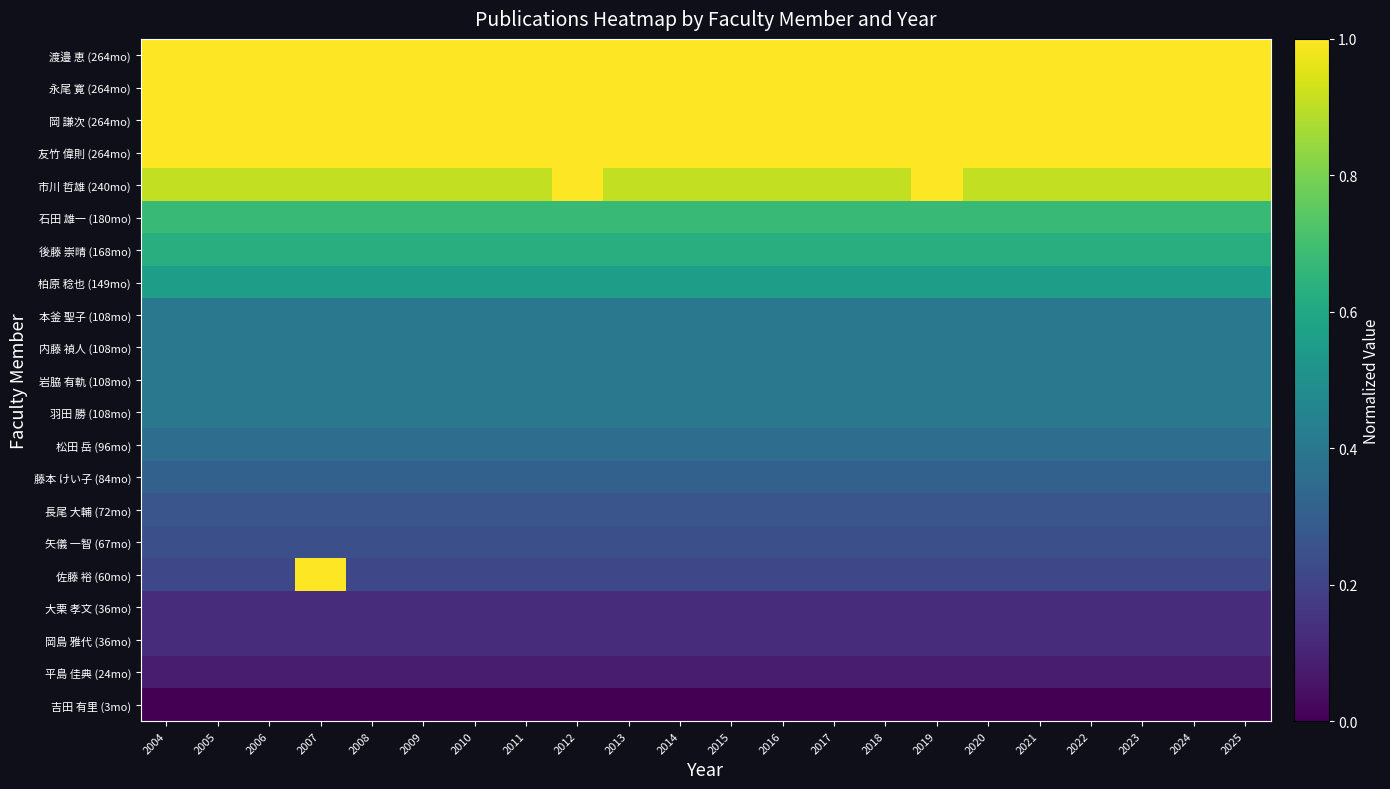

Reading left to right, extract all data points from this chart.

渡邉 恵 (264mo): 2004=1.0	2005=1.0	2006=1.0	2007=1.0	2008=1.0	2009=1.0	2010=1.0	2011=1.0	2012=1.0	2013=1.0	2014=1.0	2015=1.0	2016=1.0	2017=1.0	2018=1.0	2019=1.0	2020=1.0	2021=1.0	2022=1.0	2023=1.0	2024=1.0	2025=1.0
永尾 寛 (264mo): 2004=1.0	2005=1.0	2006=1.0	2007=1.0	2008=1.0	2009=1.0	2010=1.0	2011=1.0	2012=1.0	2013=1.0	2014=1.0	2015=1.0	2016=1.0	2017=1.0	2018=1.0	2019=1.0	2020=1.0	2021=1.0	2022=1.0	2023=1.0	2024=1.0	2025=1.0
岡 謙次 (264mo): 2004=1.0	2005=1.0	2006=1.0	2007=1.0	2008=1.0	2009=1.0	2010=1.0	2011=1.0	2012=1.0	2013=1.0	2014=1.0	2015=1.0	2016=1.0	2017=1.0	2018=1.0	2019=1.0	2020=1.0	2021=1.0	2022=1.0	2023=1.0	2024=1.0	2025=1.0
友竹 偉則 (264mo): 2004=1.0	2005=1.0	2006=1.0	2007=1.0	2008=1.0	2009=1.0	2010=1.0	2011=1.0	2012=1.0	2013=1.0	2014=1.0	2015=1.0	2016=1.0	2017=1.0	2018=1.0	2019=1.0	2020=1.0	2021=1.0	2022=1.0	2023=1.0	2024=1.0	2025=1.0
市川 哲雄 (240mo): 2004=0.9	2005=0.9	2006=0.9	2007=0.9	2008=0.9	2009=0.9	2010=0.9	2011=0.9	2012=1.0	2013=0.9	2014=0.9	2015=0.9	2016=0.9	2017=0.9	2018=0.9	2019=1.0	2020=0.9	2021=0.9	2022=0.9	2023=0.9	2024=0.9	2025=0.9
石田 雄一 (180mo): 2004=0.7	2005=0.7	2006=0.7	2007=0.7	2008=0.7	2009=0.7	2010=0.7	2011=0.7	2012=0.7	2013=0.7	2014=0.7	2015=0.7	2016=0.7	2017=0.7	2018=0.7	2019=0.7	2020=0.7	2021=0.7	2022=0.7	2023=0.7	2024=0.7	2025=0.7
後藤 崇晴 (168mo): 2004=0.6	2005=0.6	2006=0.6	2007=0.6	2008=0.6	2009=0.6	2010=0.6	2011=0.6	2012=0.6	2013=0.6	2014=0.6	2015=0.6	2016=0.6	2017=0.6	2018=0.6	2019=0.6	2020=0.6	2021=0.6	2022=0.6	2023=0.6	2024=0.6	2025=0.6
柏原 稔也 (149mo): 2004=0.6	2005=0.6	2006=0.6	2007=0.6	2008=0.6	2009=0.6	2010=0.6	2011=0.6	2012=0.6	2013=0.6	2014=0.6	2015=0.6	2016=0.6	2017=0.6	2018=0.6	2019=0.6	2020=0.6	2021=0.6	2022=0.6	2023=0.6	2024=0.6	2025=0.6
本釜 聖子 (108mo): 2004=0.4	2005=0.4	2006=0.4	2007=0.4	2008=0.4	2009=0.4	2010=0.4	2011=0.4	2012=0.4	2013=0.4	2014=0.4	2015=0.4	2016=0.4	2017=0.4	2018=0.4	2019=0.4	2020=0.4	2021=0.4	2022=0.4	2023=0.4	2024=0.4	2025=0.4
内藤 禎人 (108mo): 2004=0.4	2005=0.4	2006=0.4	2007=0.4	2008=0.4	2009=0.4	2010=0.4	2011=0.4	2012=0.4	2013=0.4	2014=0.4	2015=0.4	2016=0.4	2017=0.4	2018=0.4	2019=0.4	2020=0.4	2021=0.4	2022=0.4	2023=0.4	2024=0.4	2025=0.4
岩脇 有軌 (108mo): 2004=0.4	2005=0.4	2006=0.4	2007=0.4	2008=0.4	2009=0.4	2010=0.4	2011=0.4	2012=0.4	2013=0.4	2014=0.4	2015=0.4	2016=0.4	2017=0.4	2018=0.4	2019=0.4	2020=0.4	2021=0.4	2022=0.4	2023=0.4	2024=0.4	2025=0.4
羽田 勝 (108mo): 2004=0.4	2005=0.4	2006=0.4	2007=0.4	2008=0.4	2009=0.4	2010=0.4	2011=0.4	2012=0.4	2013=0.4	2014=0.4	2015=0.4	2016=0.4	2017=0.4	2018=0.4	2019=0.4	2020=0.4	2021=0.4	2022=0.4	2023=0.4	2024=0.4	2025=0.4
松田 岳 (96mo): 2004=0.4	2005=0.4	2006=0.4	2007=0.4	2008=0.4	2009=0.4	2010=0.4	2011=0.4	2012=0.4	2013=0.4	2014=0.4	2015=0.4	2016=0.4	2017=0.4	2018=0.4	2019=0.4	2020=0.4	2021=0.4	2022=0.4	2023=0.4	2024=0.4	2025=0.4
藤本 けい子 (84mo): 2004=0.3	2005=0.3	2006=0.3	2007=0.3	2008=0.3	2009=0.3	2010=0.3	2011=0.3	2012=0.3	2013=0.3	2014=0.3	2015=0.3	2016=0.3	2017=0.3	2018=0.3	2019=0.3	2020=0.3	2021=0.3	2022=0.3	2023=0.3	2024=0.3	2025=0.3
長尾 大輔 (72mo): 2004=0.3	2005=0.3	2006=0.3	2007=0.3	2008=0.3	2009=0.3	2010=0.3	2011=0.3	2012=0.3	2013=0.3	2014=0.3	2015=0.3	2016=0.3	2017=0.3	2018=0.3	2019=0.3	2020=0.3	2021=0.3	2022=0.3	2023=0.3	2024=0.3	2025=0.3
矢儀 一智 (67mo): 2004=0.2	2005=0.2	2006=0.2	2007=0.2	2008=0.2	2009=0.2	2010=0.2	2011=0.2	2012=0.2	2013=0.2	2014=0.2	2015=0.2	2016=0.2	2017=0.2	2018=0.2	2019=0.2	2020=0.2	2021=0.2	2022=0.2	2023=0.2	2024=0.2	2025=0.2
佐藤 裕 (60mo): 2004=0.2	2005=0.2	2006=0.2	2007=1.0	2008=0.2	2009=0.2	2010=0.2	2011=0.2	2012=0.2	2013=0.2	2014=0.2	2015=0.2	2016=0.2	2017=0.2	2018=0.2	2019=0.2	2020=0.2	2021=0.2	2022=0.2	2023=0.2	2024=0.2	2025=0.2
大栗 孝文 (36mo): 2004=0.1	2005=0.1	2006=0.1	2007=0.1	2008=0.1	2009=0.1	2010=0.1	2011=0.1	2012=0.1	2013=0.1	2014=0.1	2015=0.1	2016=0.1	2017=0.1	2018=0.1	2019=0.1	2020=0.1	2021=0.1	2022=0.1	2023=0.1	2024=0.1	2025=0.1
岡島 雅代 (36mo): 2004=0.1	2005=0.1	2006=0.1	2007=0.1	2008=0.1	2009=0.1	2010=0.1	2011=0.1	2012=0.1	2013=0.1	2014=0.1	2015=0.1	2016=0.1	2017=0.1	2018=0.1	2019=0.1	2020=0.1	2021=0.1	2022=0.1	2023=0.1	2024=0.1	2025=0.1
平島 佳典 (24mo): 2004=0.1	2005=0.1	2006=0.1	2007=0.1	2008=0.1	2009=0.1	2010=0.1	2011=0.1	2012=0.1	2013=0.1	2014=0.1	2015=0.1	2016=0.1	2017=0.1	2018=0.1	2019=0.1	2020=0.1	2021=0.1	2022=0.1	2023=0.1	2024=0.1	2025=0.1
吉田 有里 (3mo): 2004=0.0	2005=0.0	2006=0.0	2007=0.0	2008=0.0	2009=0.0	2010=0.0	2011=0.0	2012=0.0	2013=0.0	2014=0.0	2015=0.0	2016=0.0	2017=0.0	2018=0.0	2019=0.0	2020=0.0	2021=0.0	2022=0.0	2023=0.0	2024=0.0	2025=0.0